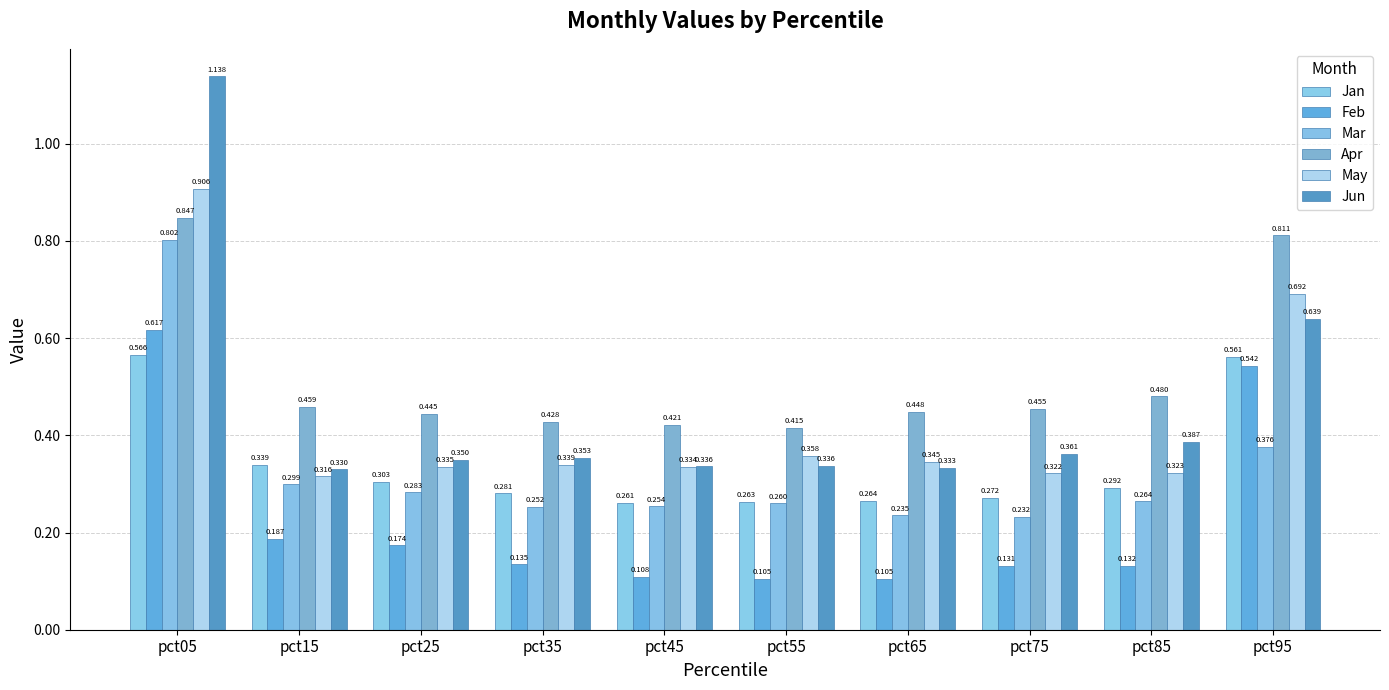

What is the total value across all series at pct85?

1.9